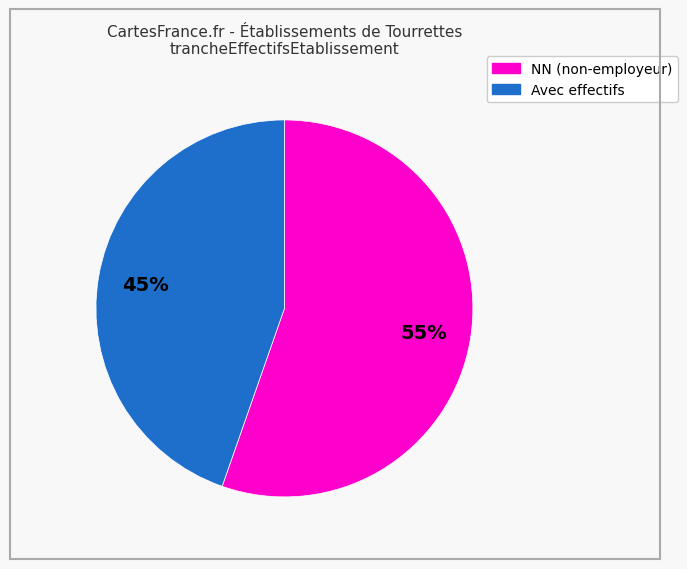

To the nearest percent, what is the average slice percentage?

50%